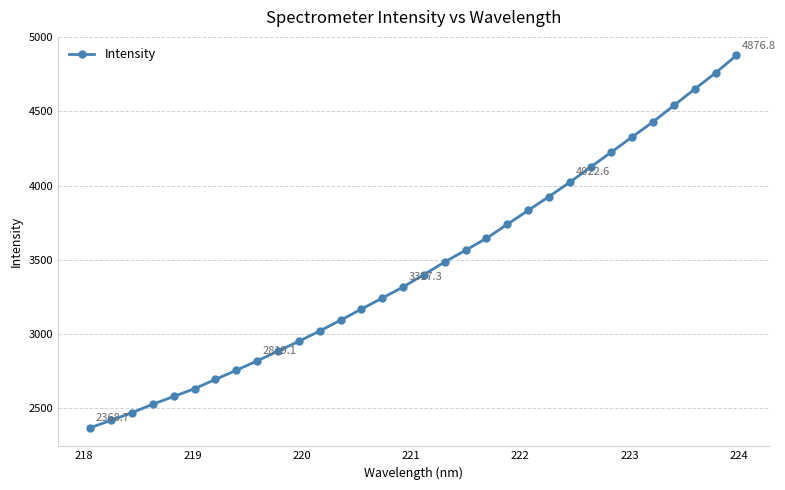

What is the value of the 30th point from the left?

4650.7